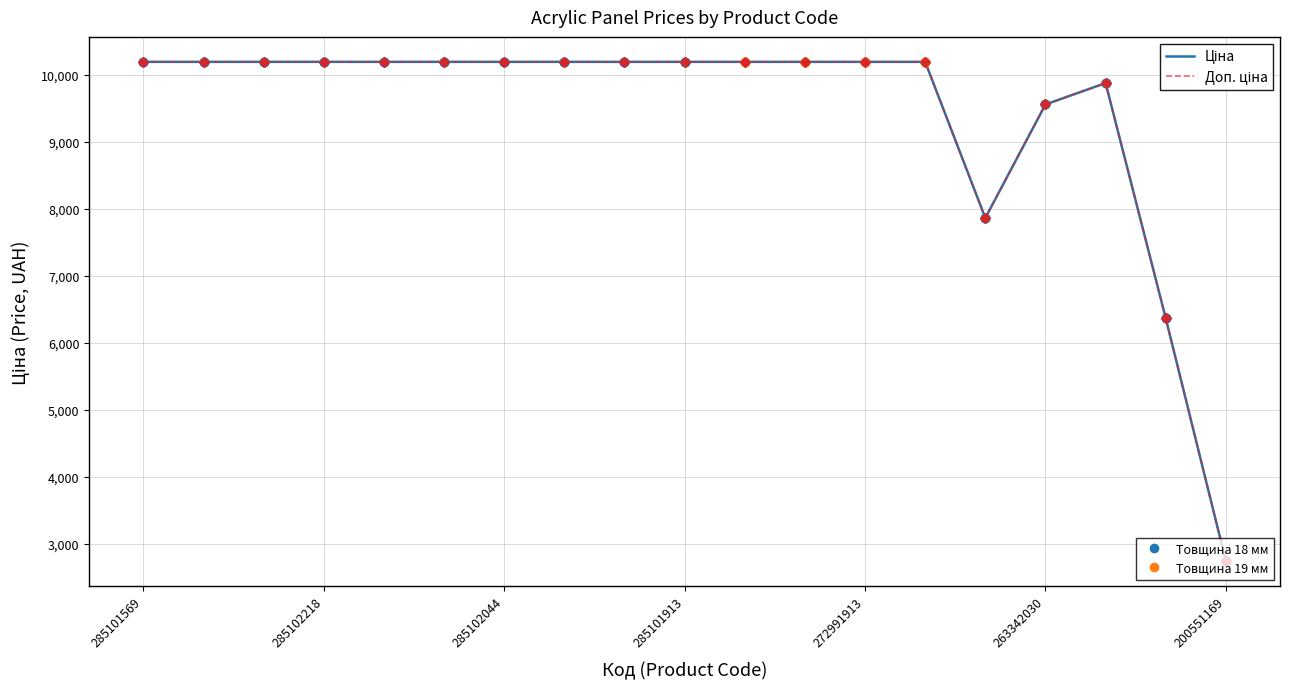

What is the minimum value shown in the chart?

2737.0